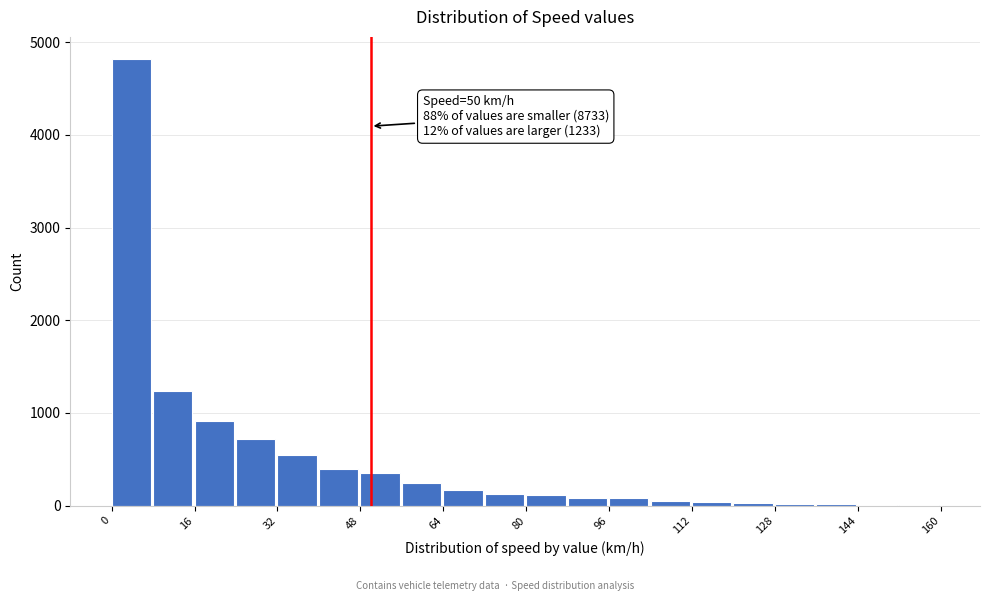

Over which range of the x-axis is the bar tallest?

0 to 8